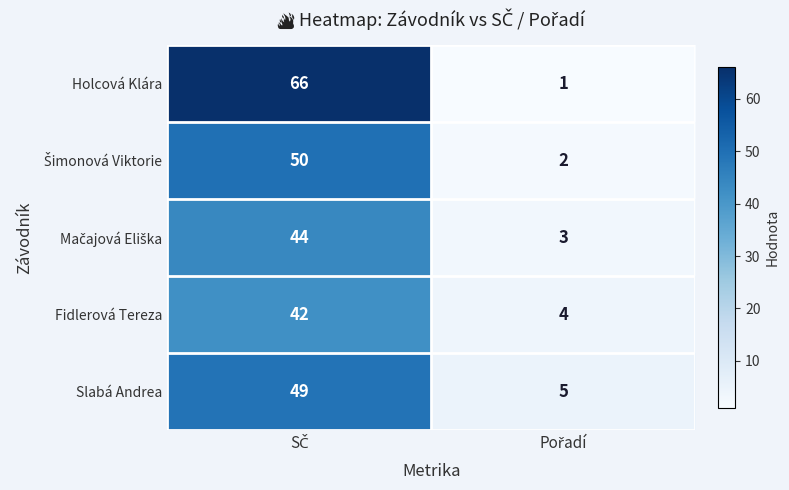

What is the maximum value shown in the chart?

66